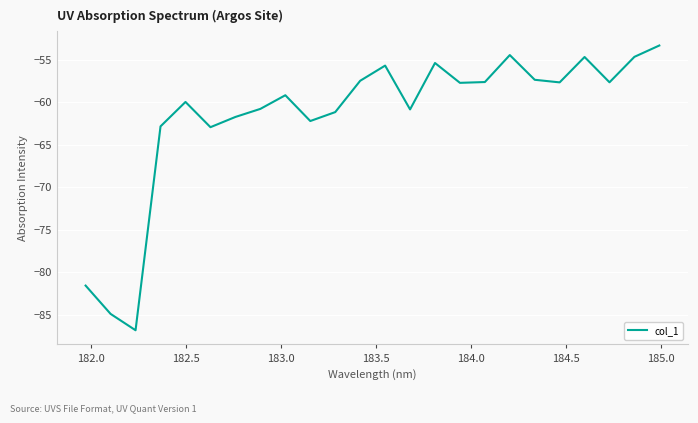

What is the average value?

-61.6